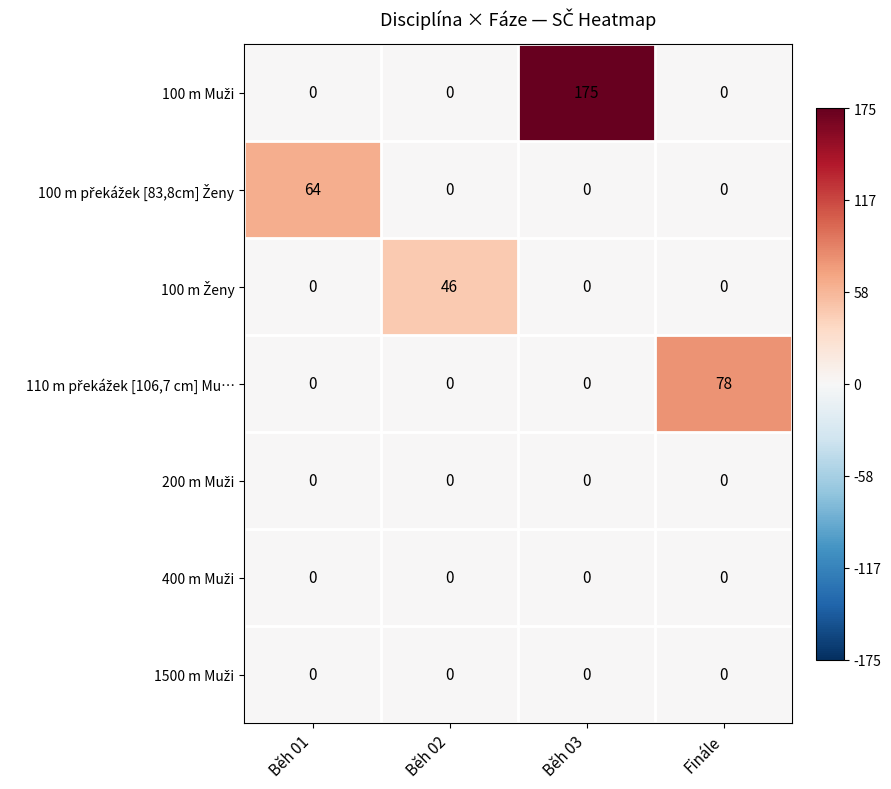

What is the difference between the highest and lowest values at Běh 02?

46